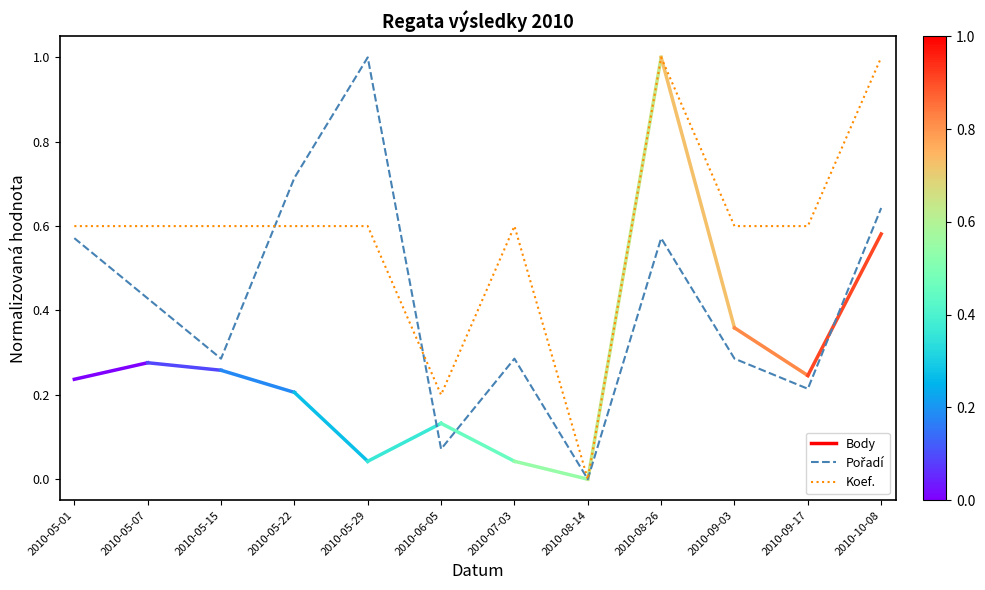

What position from the left is 2010-05-22?

4